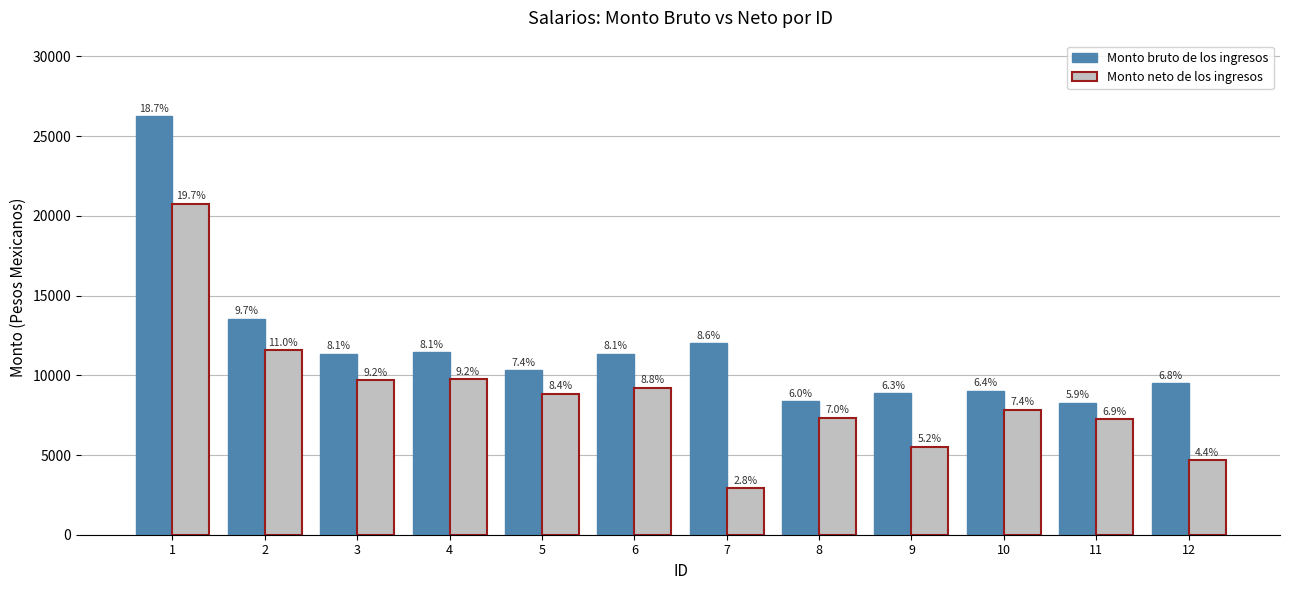

What is the difference between the maximum and minimum values in the Monto neto de los ingresos series?

17842